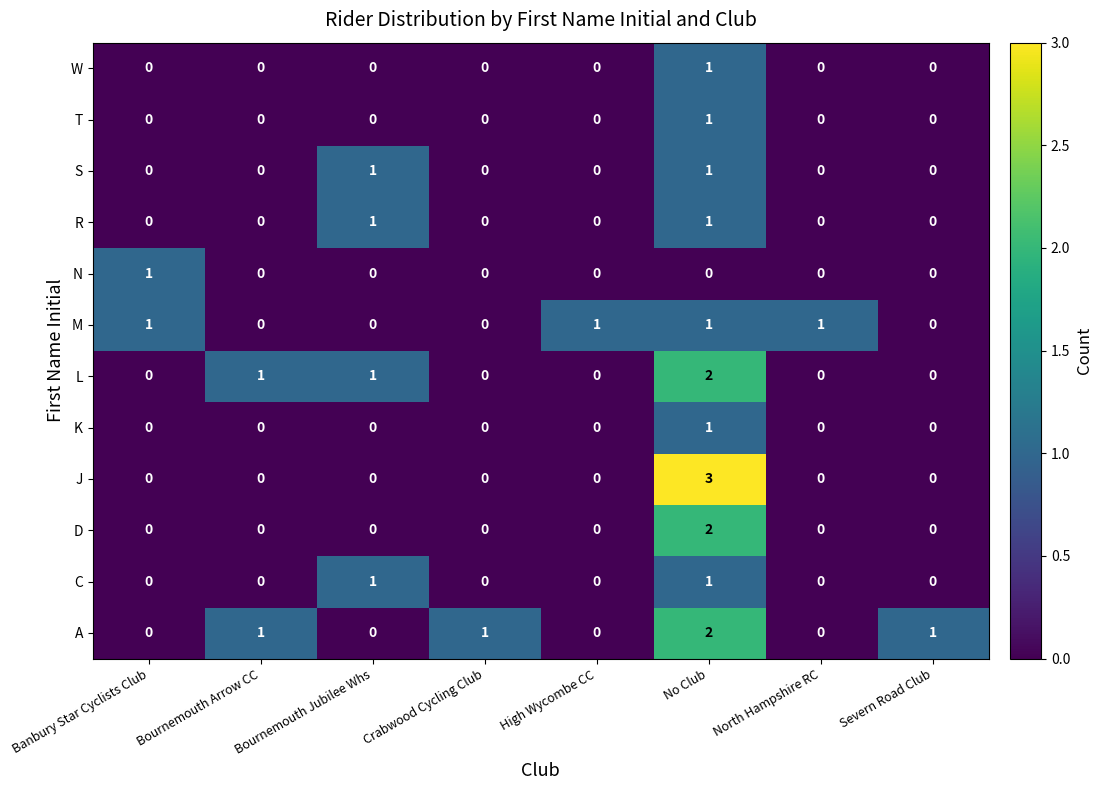

At which category does the chart reach its peak across all series?

No Club